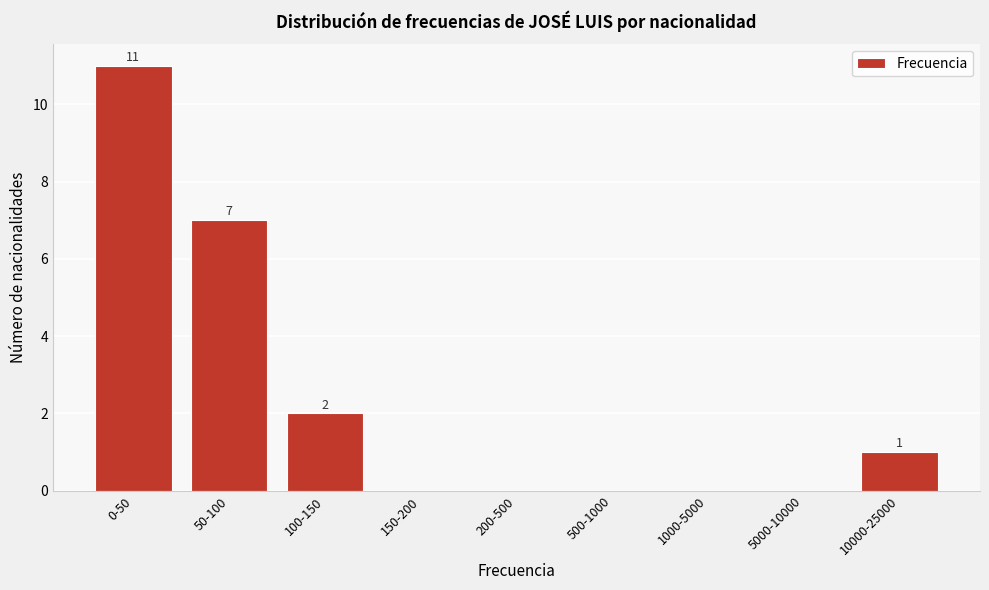

Reading left to right, extract all data points from this chart.

0-50=11	50-100=7	100-150=2	150-200=0	200-500=0	500-1000=0	1000-5000=0	5000-10000=0	10000-25000=1